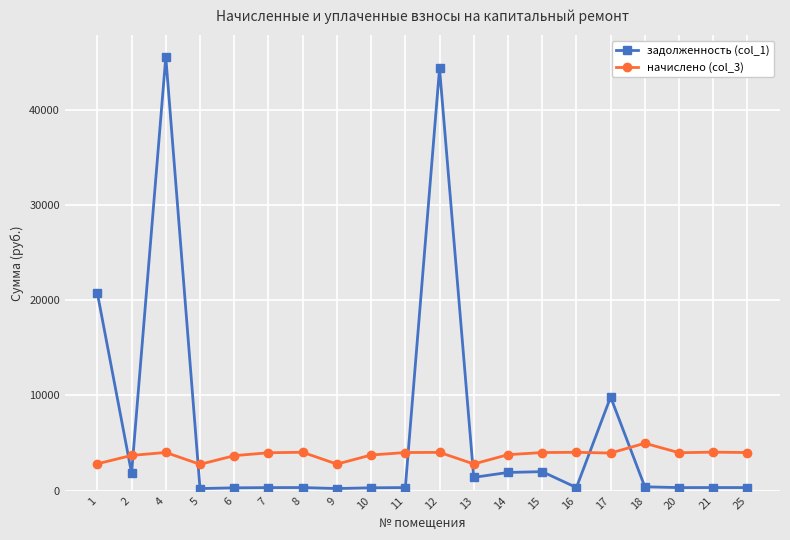

At which category is the sum across all series the highest?

4